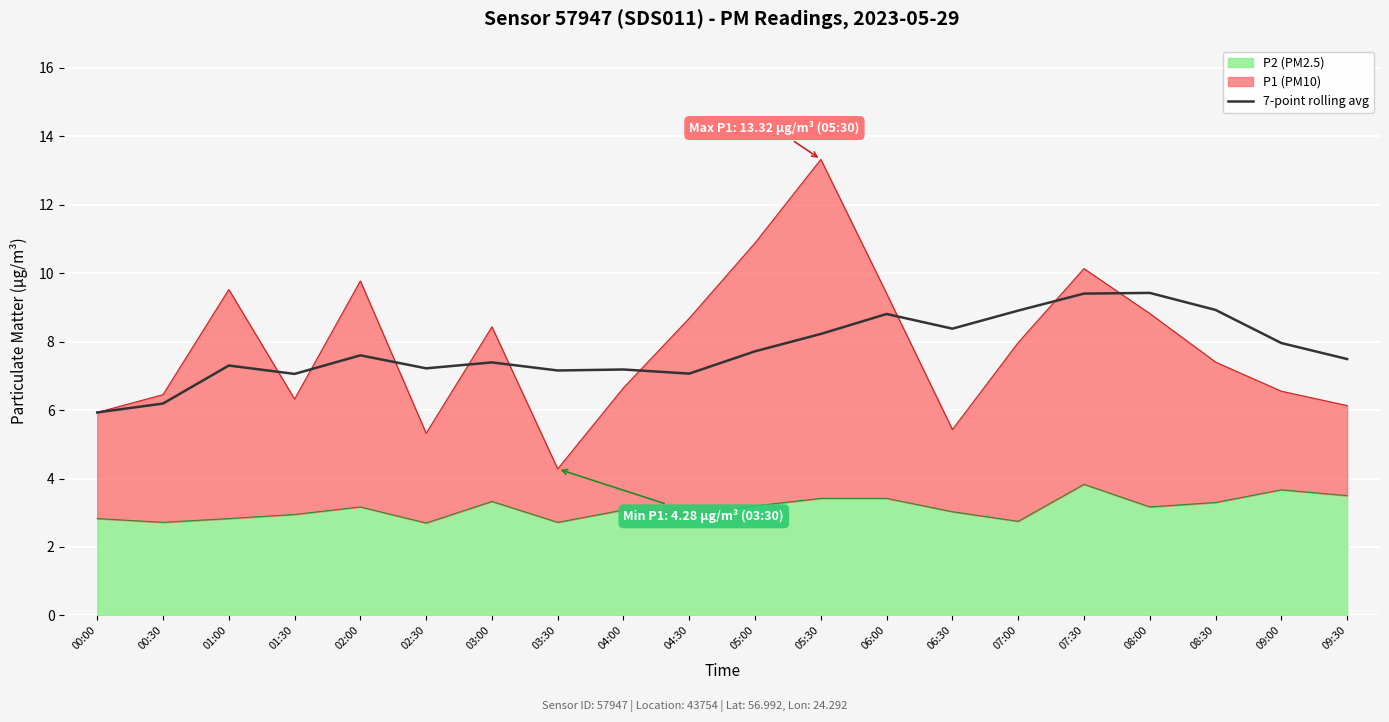

How many lines are shown in the chart?

1